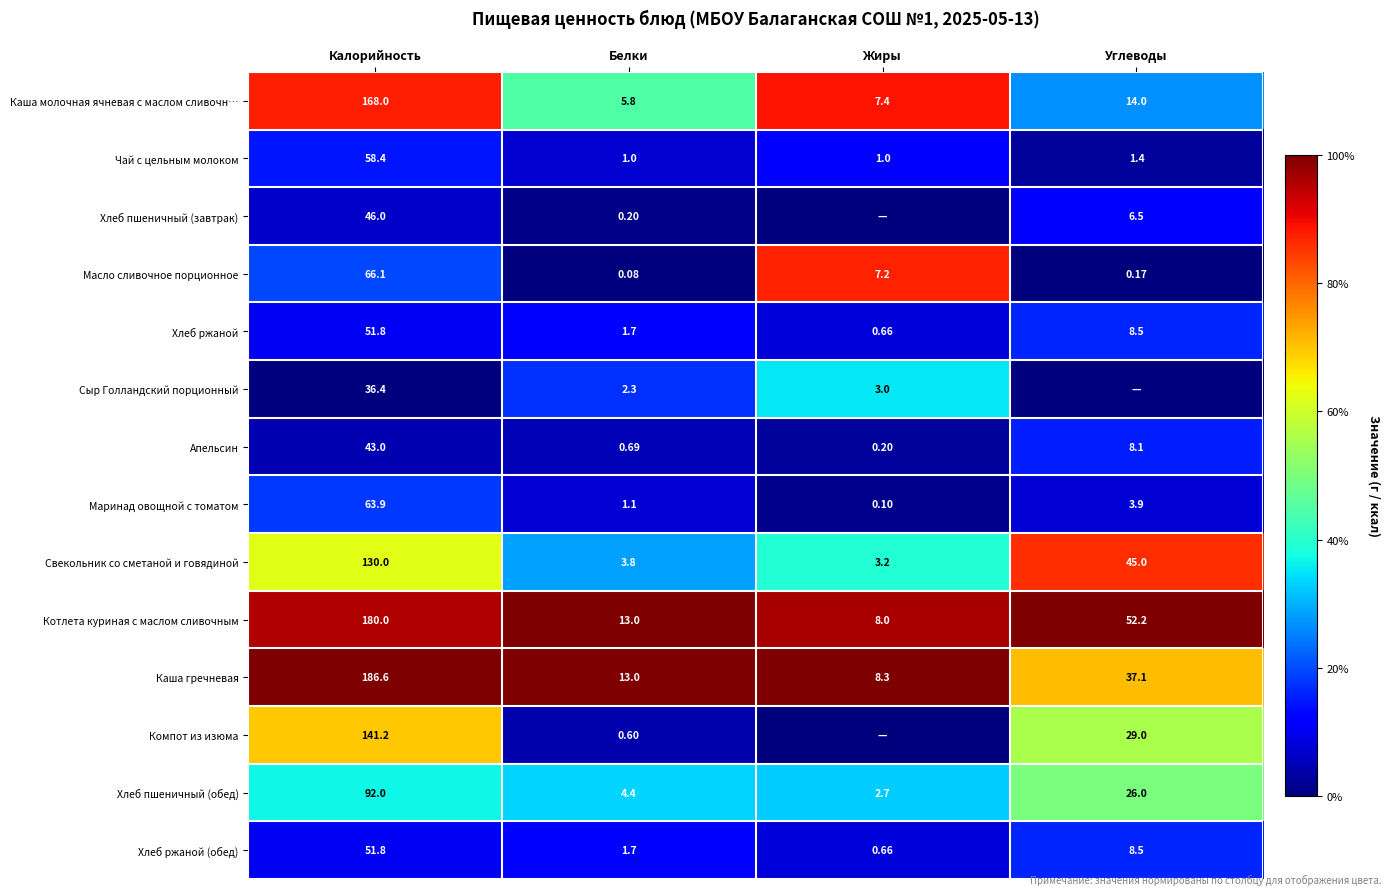

Is the value of Маринад овощной с томатом at Жиры greater than the value of Компот из изюма at Белки?

No